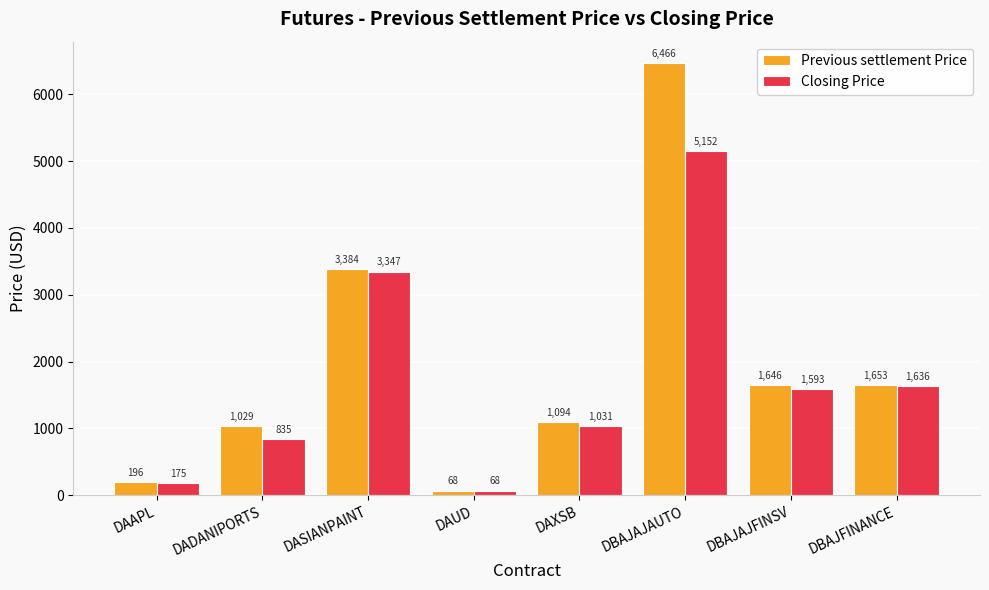

List the labels in order of Closing Price value, smallest first.

DAUD, DAAPL, DADANIPORTS, DAXSB, DBAJAJFINSV, DBAJFINANCE, DASIANPAINT, DBAJAJAUTO